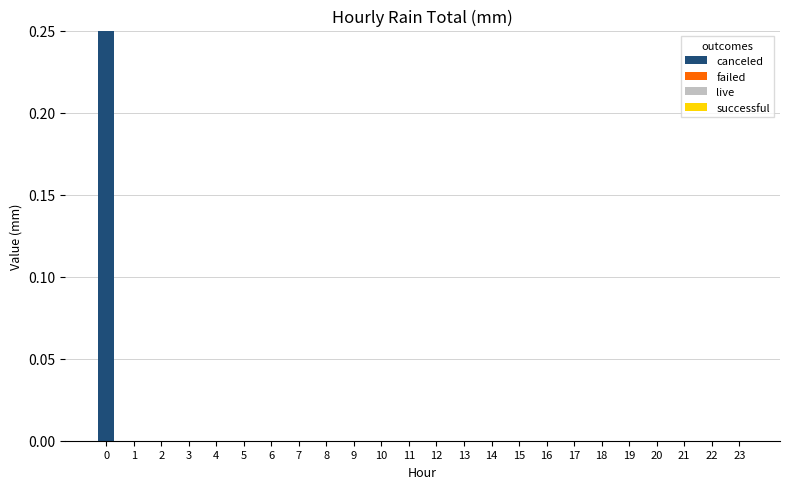

Are the bars horizontal?

No